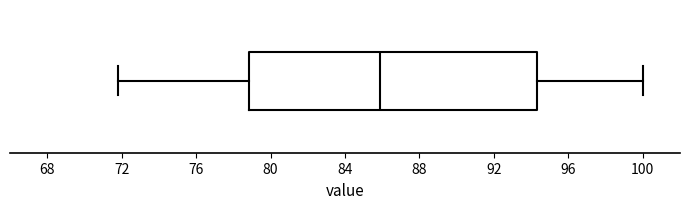

Transcribe this box plot: give where the median line is, the range the box spans, and where the two whiskers end, as read against the x-axis. The values are not printed on the chart, so give them approximately, as read against the axis.

median 86.0, box 79.0 to 94.5, whiskers 72.0 to 100.0